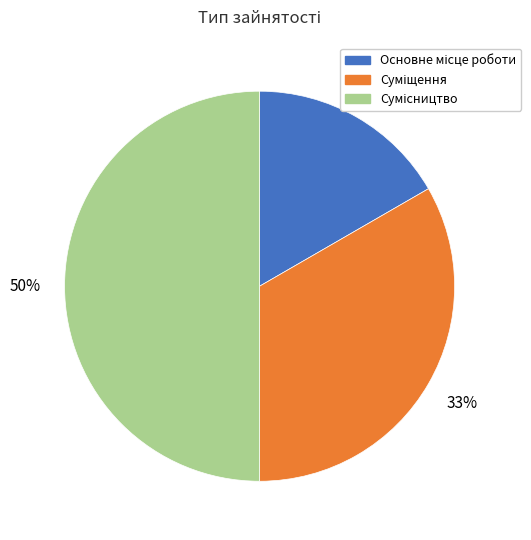

To the nearest percent, what is the average slice percentage?

33%